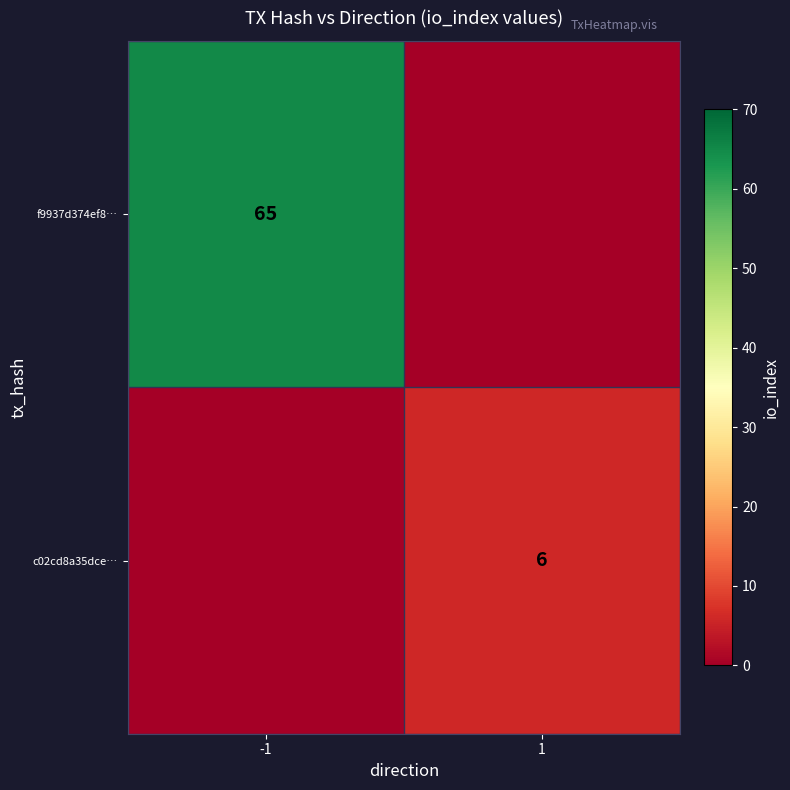

Is the value of f9937d374ef8… at -1 greater than the value of c02cd8a35dce… at 1?

Yes